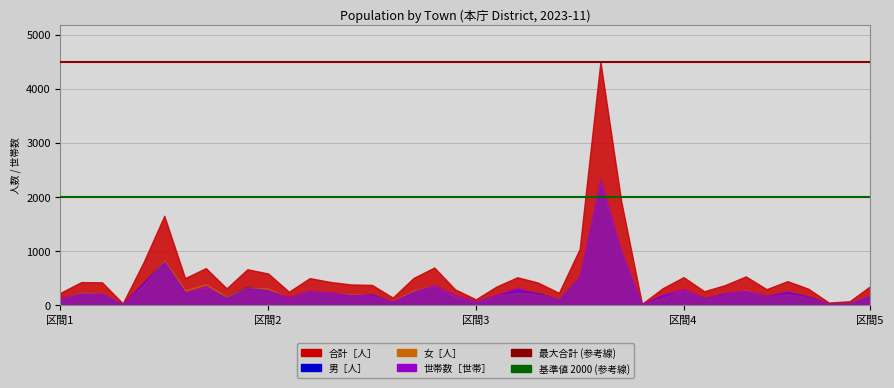

What is the spread (max minus min) of values at 12?

123